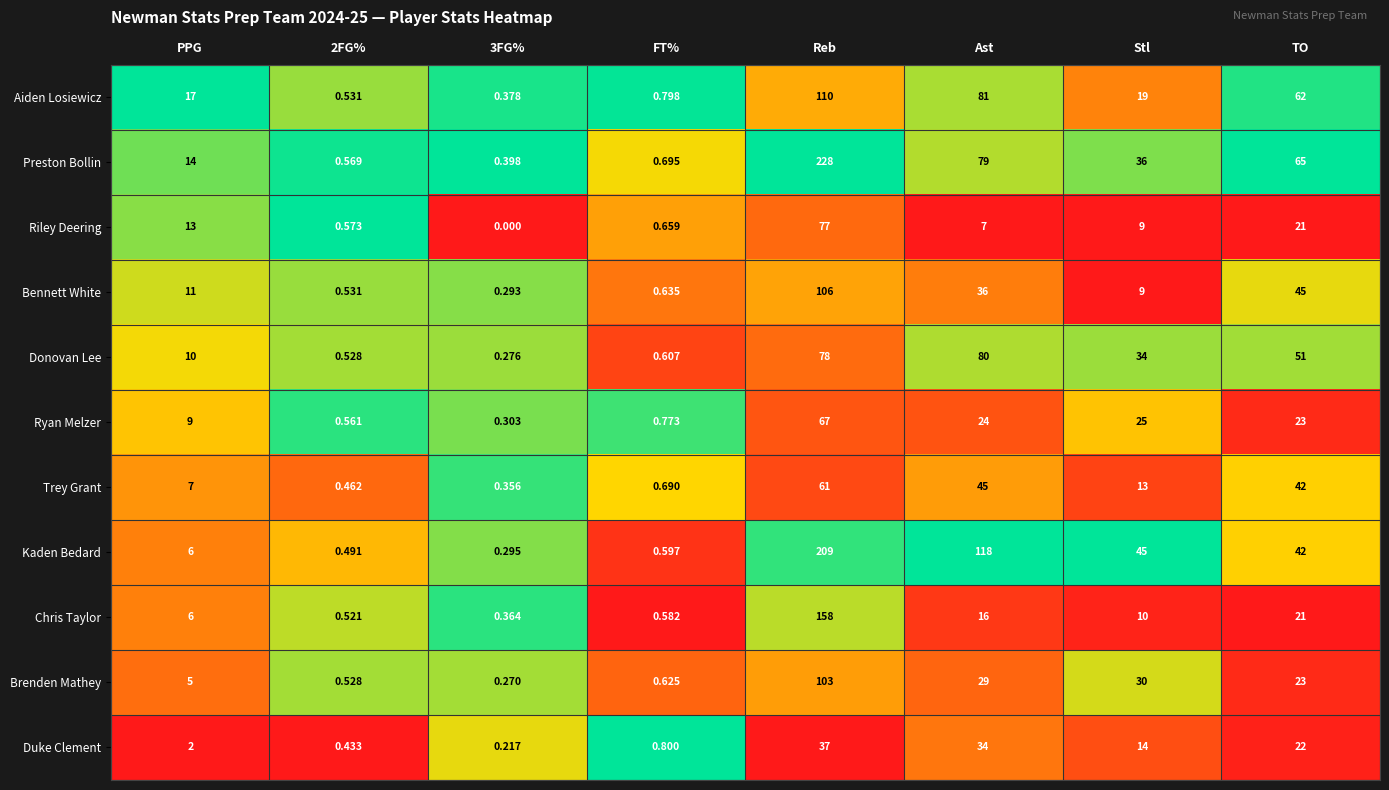

Between Reb and TO, which series saw the biggest shift?

Kaden Bedard